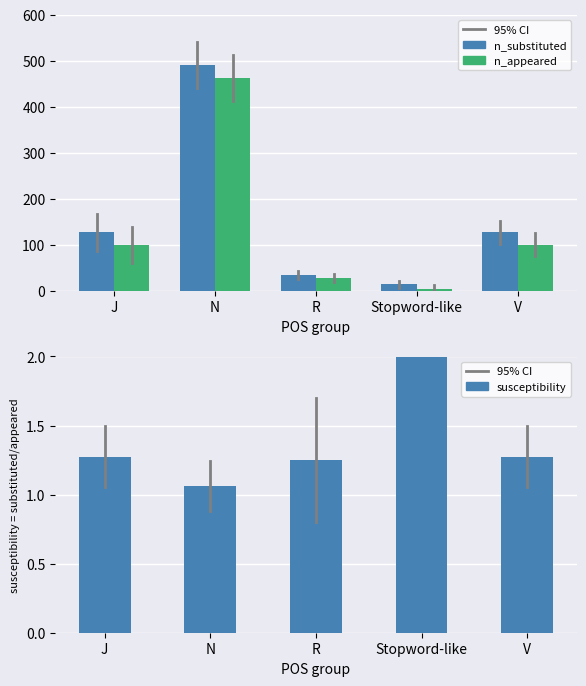

The n_substituted series shows 127611.0 at J. True or false?

True